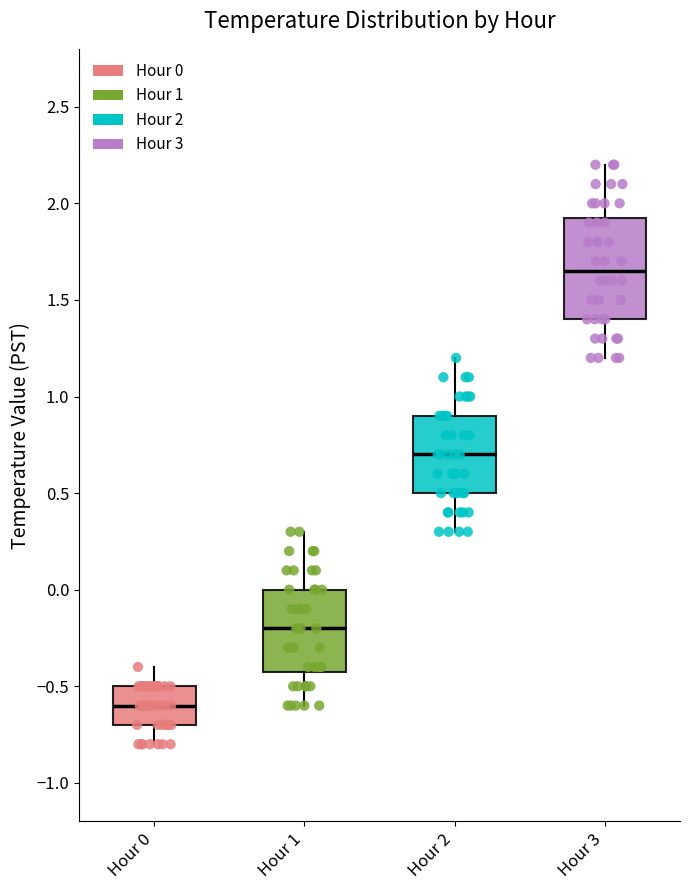

Reading left to right, transcribe this box plot: for each box, give where its median line is, the range the box spans, and where its two whiskers end, as read against the y-axis. The values are not printed on the chart, so give them approximately, as read against the axis.

Hour 0: median -0.60, box -0.70 to -0.50, whiskers -0.80 to -0.40
Hour 1: median -0.20, box -0.40 to 0.00, whiskers -0.60 to 0.30
Hour 2: median 0.70, box 0.50 to 0.90, whiskers 0.30 to 1.20
Hour 3: median 1.65, box 1.40 to 1.95, whiskers 1.20 to 2.20